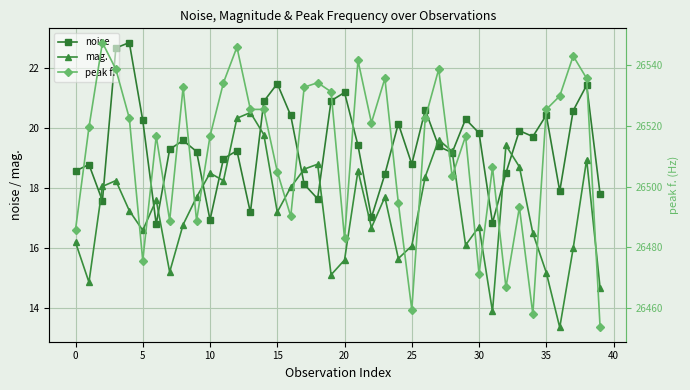

What is the sum of all noise values?

774.9